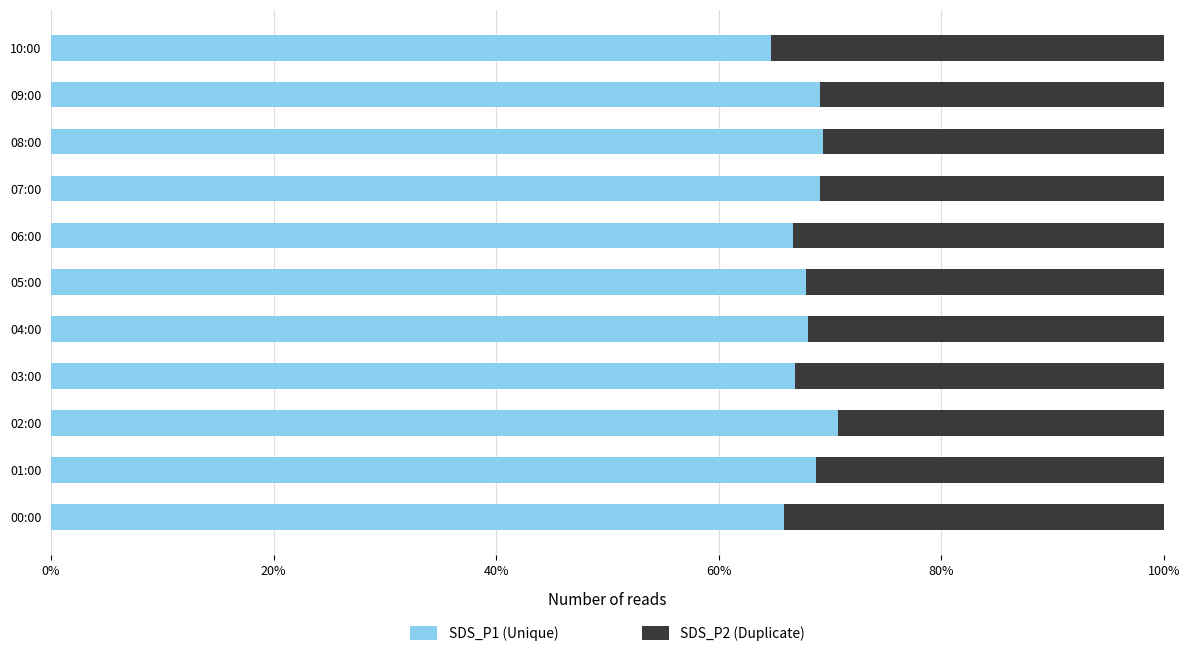

How many data points does each series have?

11